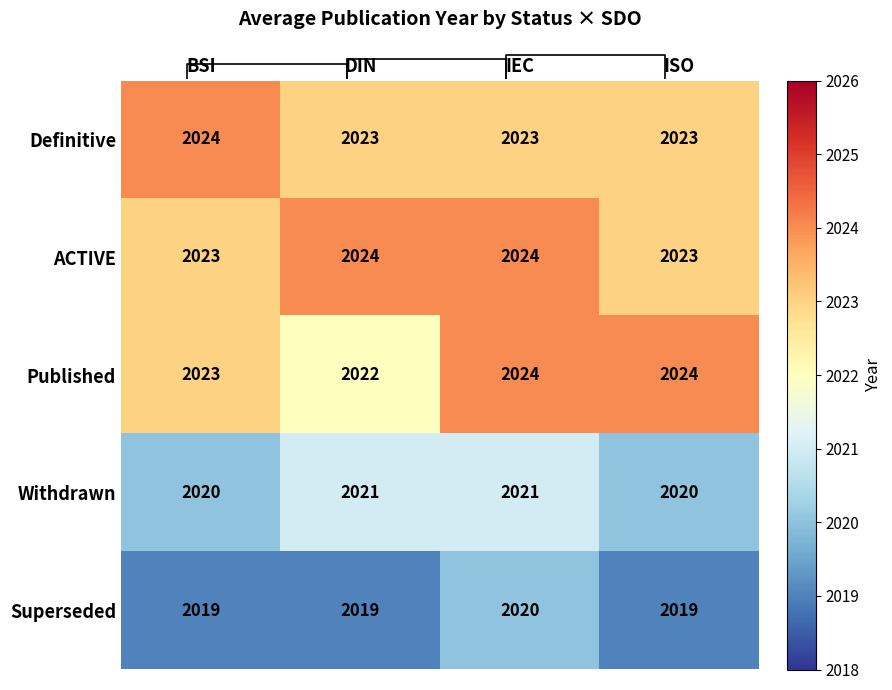

What is the sum of all Superseded values?

8077